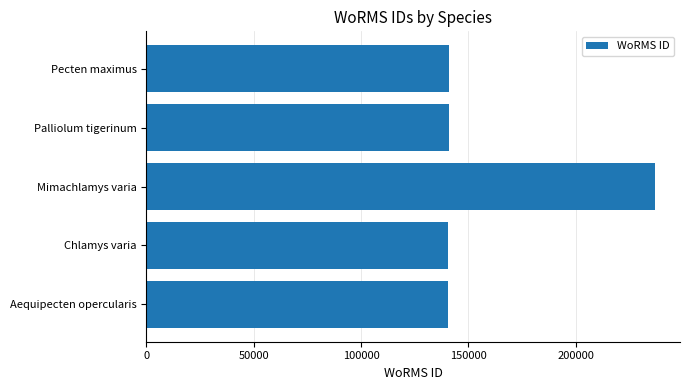

True or false: the data shows 183278 at Aequipecten opercularis.

False